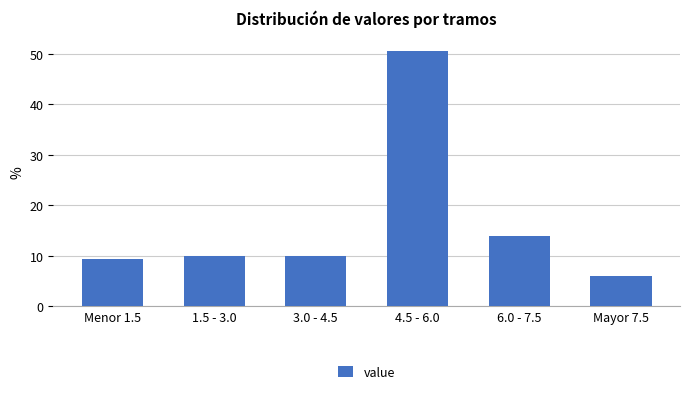

Reading left to right, transcribe all the data shown in this chart.

Menor 1.5=9.3	1.5 - 3.0=10.0	3.0 - 4.5=10.0	4.5 - 6.0=50.7	6.0 - 7.5=14.0	Mayor 7.5=6.0